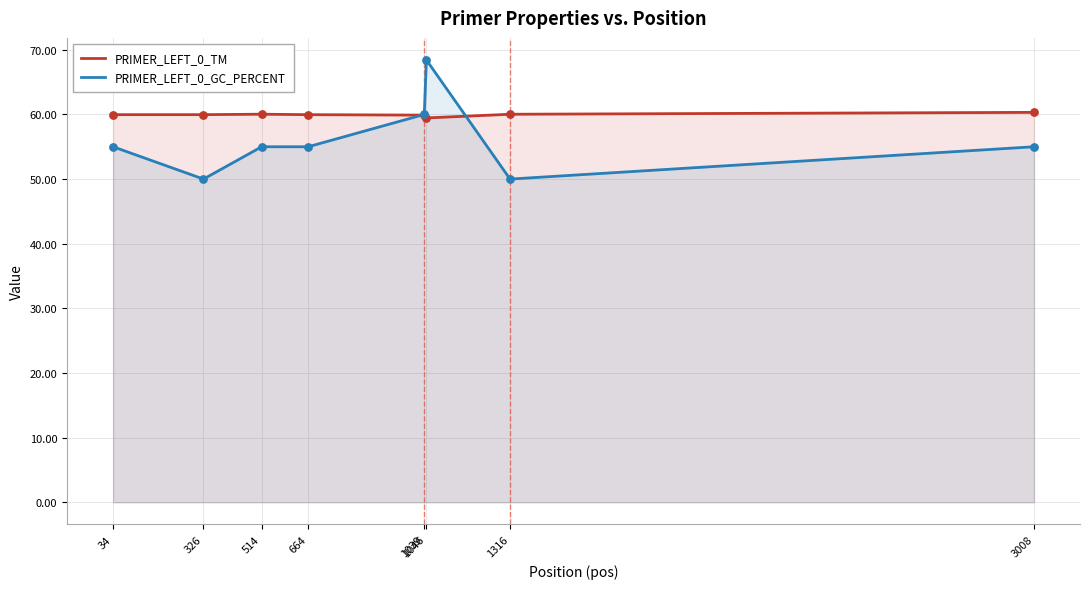

What is the total value across all series at 1046?

127.9